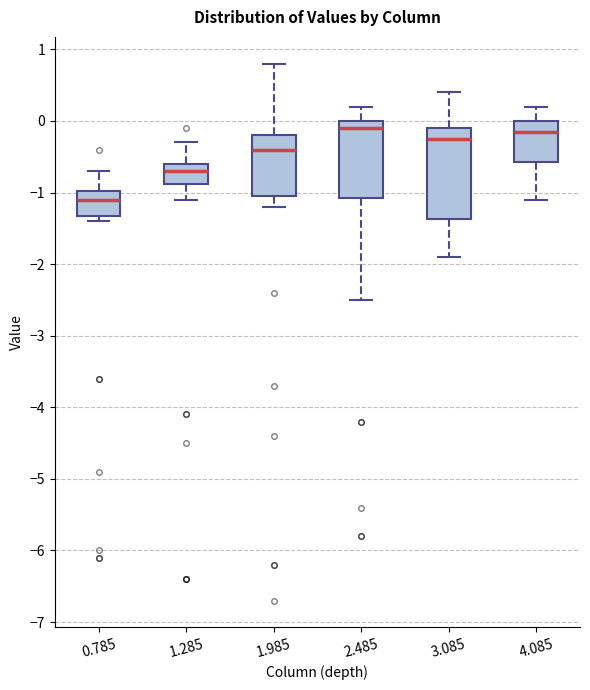

Which box is the tallest, from its lower edge to its upper edge?

3.085